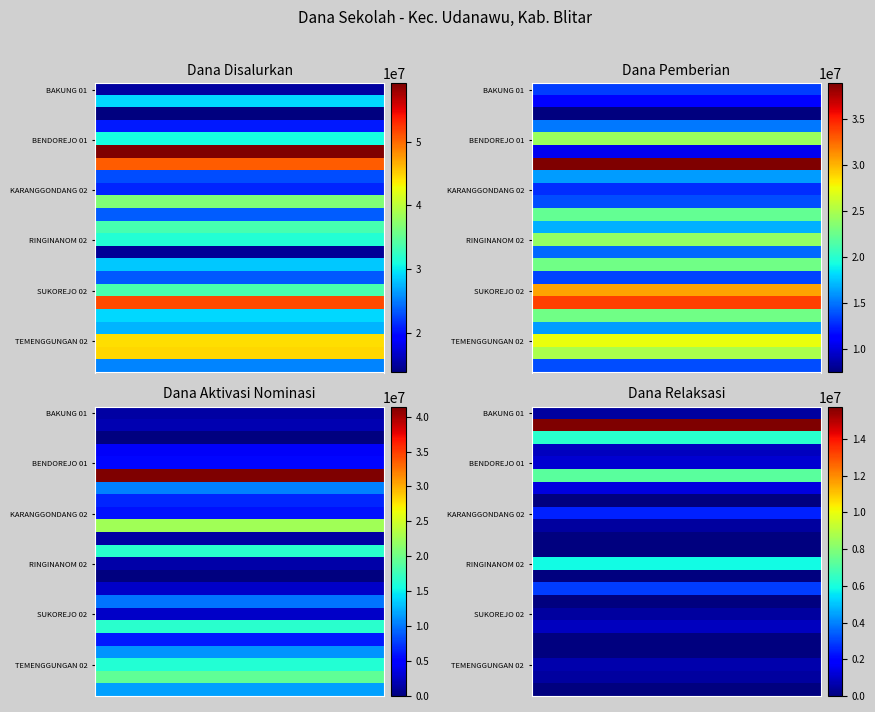

Which series has the largest range (max minus min)?

UPT SD NEGERI BESUKI 01